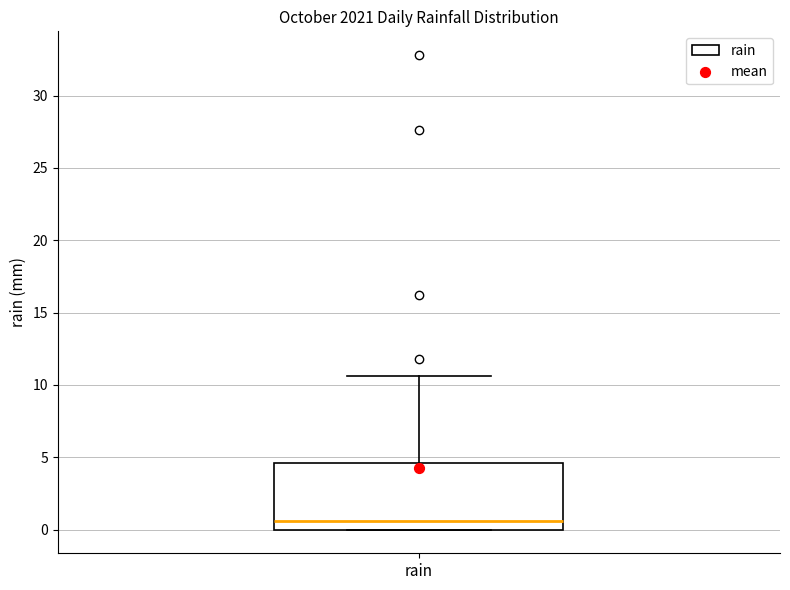

Transcribe this box plot: give where the median line is, the range the box spans, and where the two whiskers end, as read against the y-axis. The values are not printed on the chart, so give them approximately, as read against the axis.

median 0.5, box 0.0 to 4.5, whiskers 0.0 to 10.5